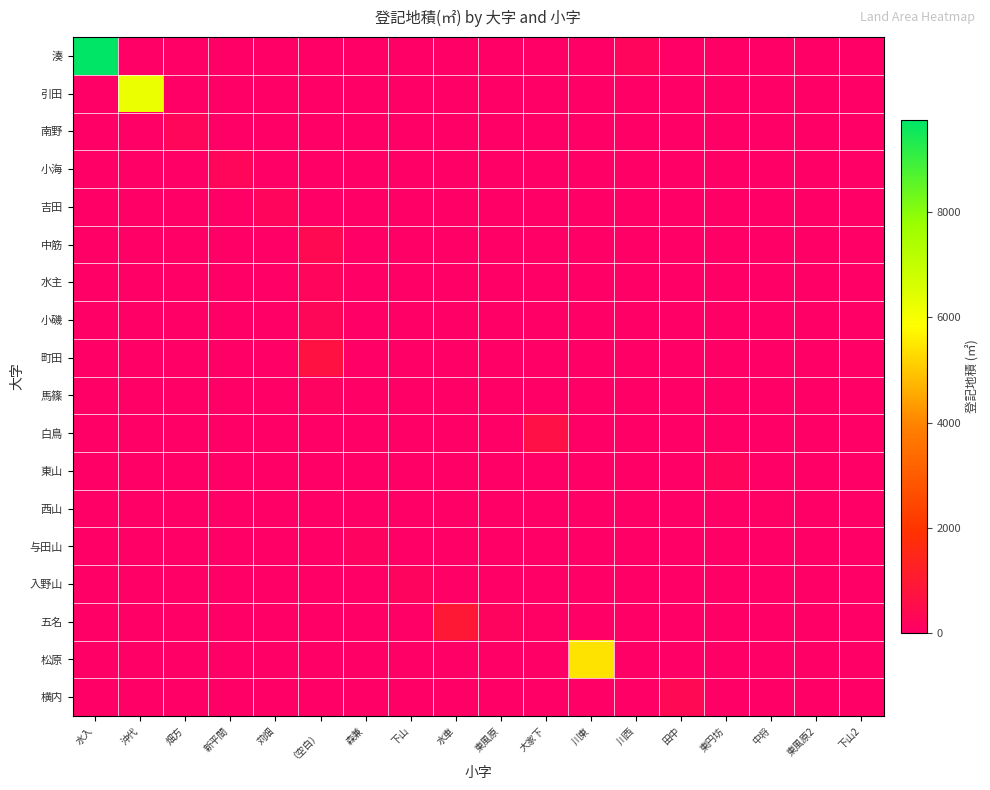

How many categories are shown in the chart?

18